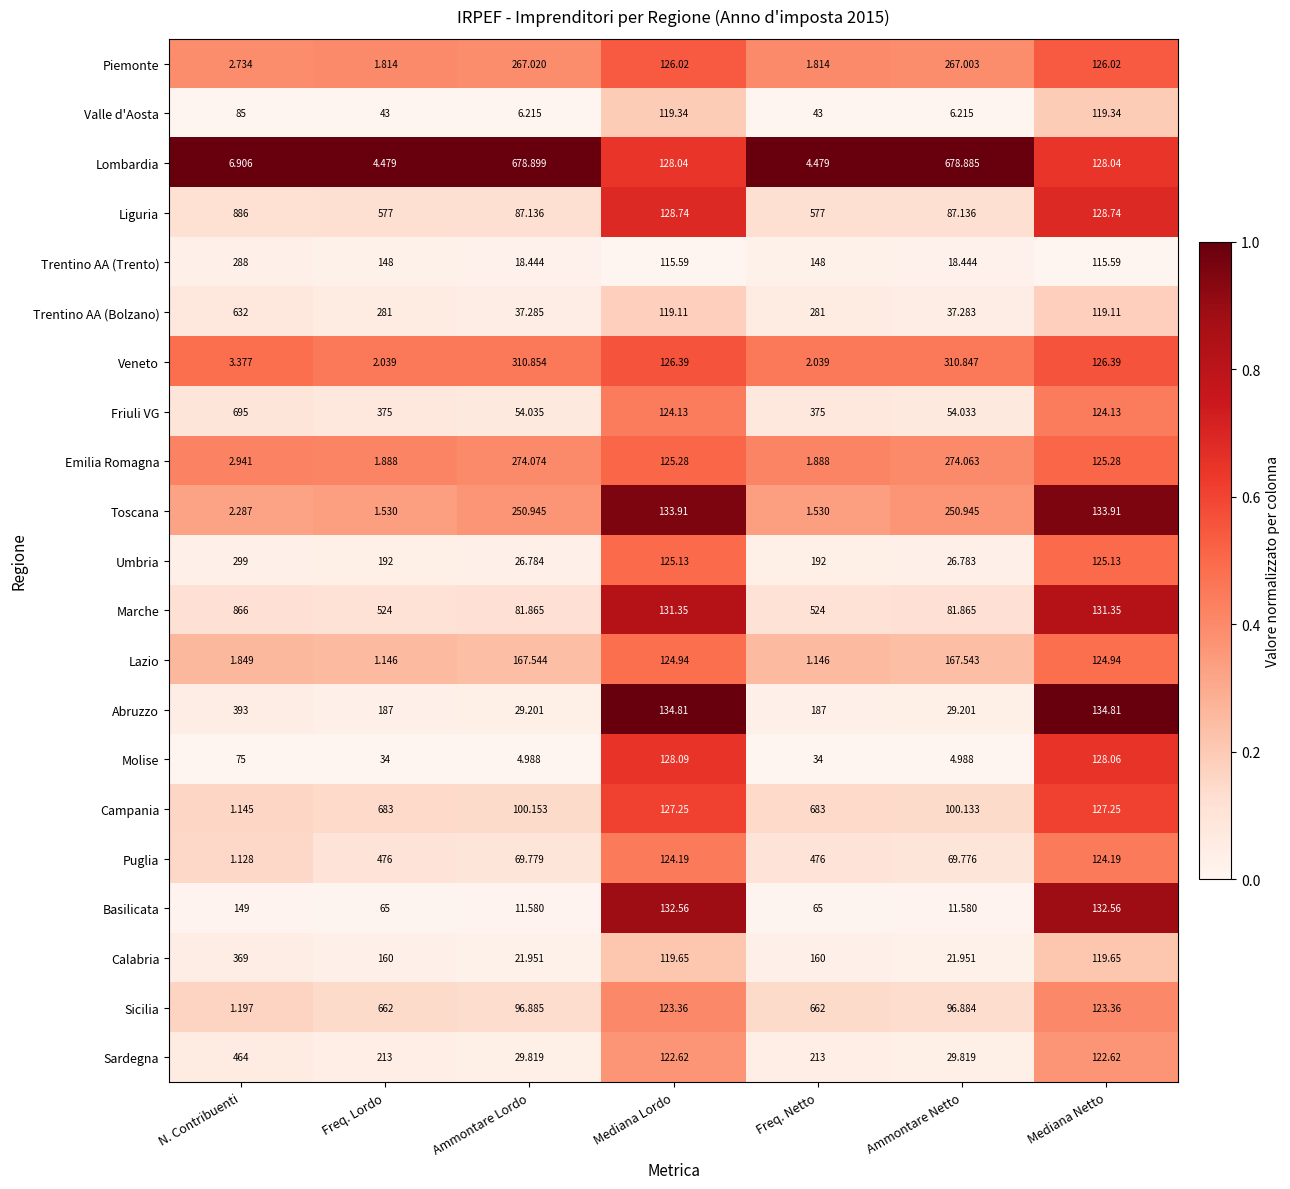

Rank the series at Ammontare Netto from lowest to highest value.

Molise, Valle d'Aosta, Basilicata, Trentino AA (Trento), Calabria, Umbria, Abruzzo, Sardegna, Trentino AA (Bolzano), Friuli VG, Puglia, Marche, Liguria, Sicilia, Campania, Lazio, Toscana, Piemonte, Emilia Romagna, Veneto, Lombardia